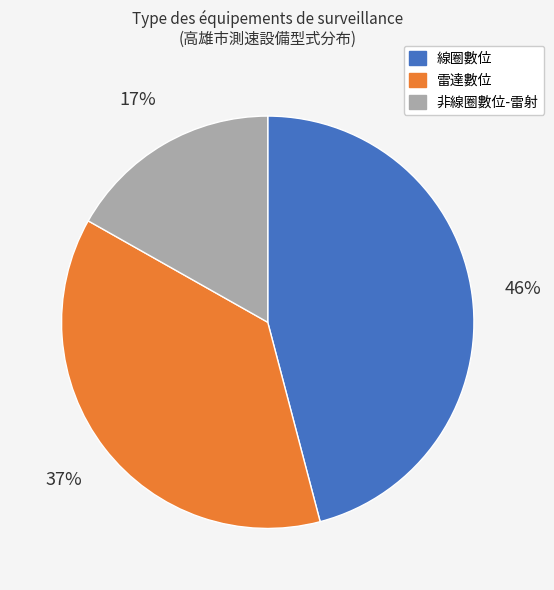

Which slice is the smallest?

非線圈數位-雷射